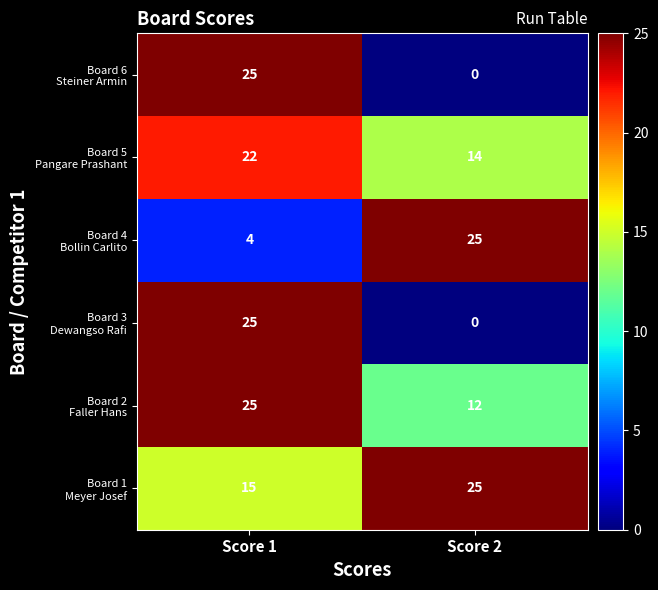

What is the total value across all series at Score 1?

116